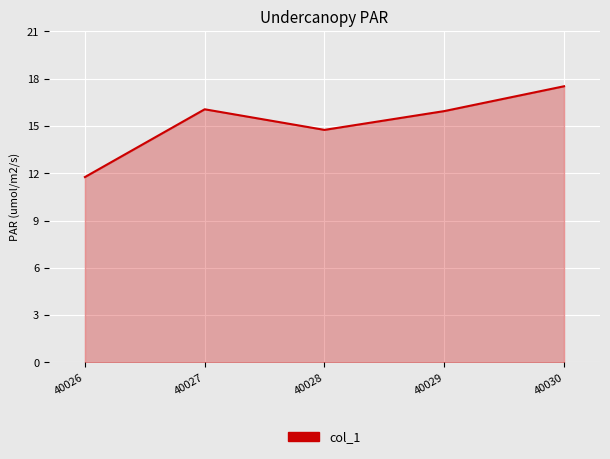

Which has a higher value, 40029 or 40030?

40030